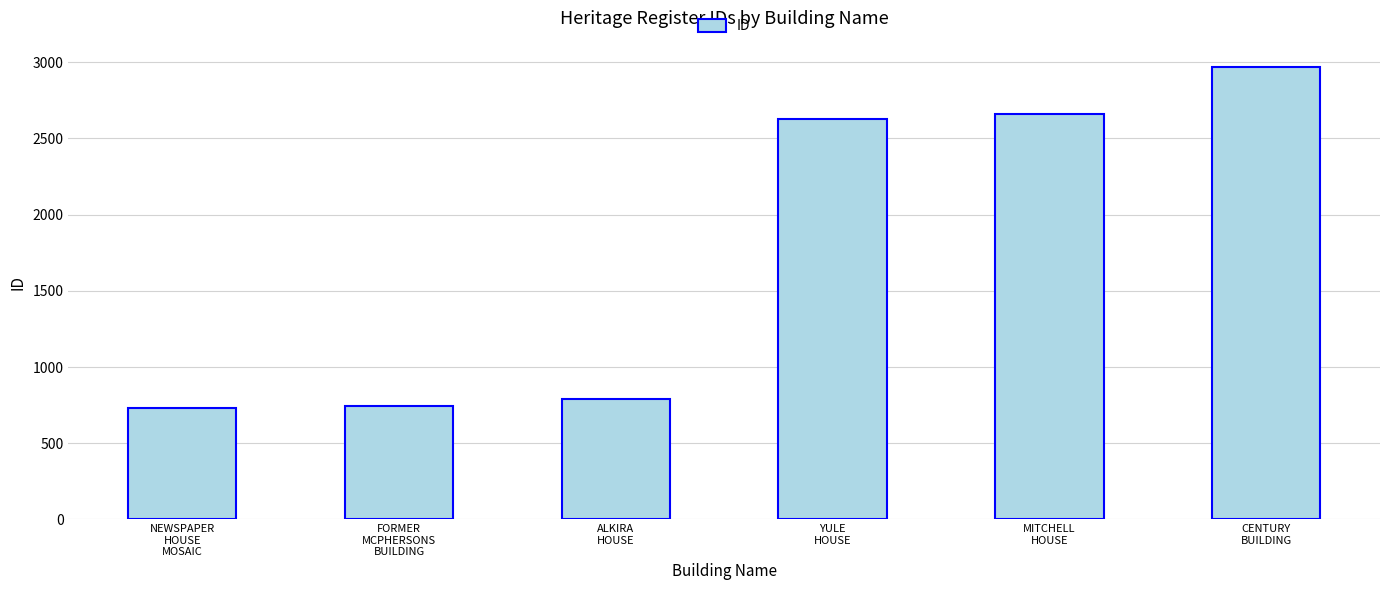

What is the smallest value displayed?

729